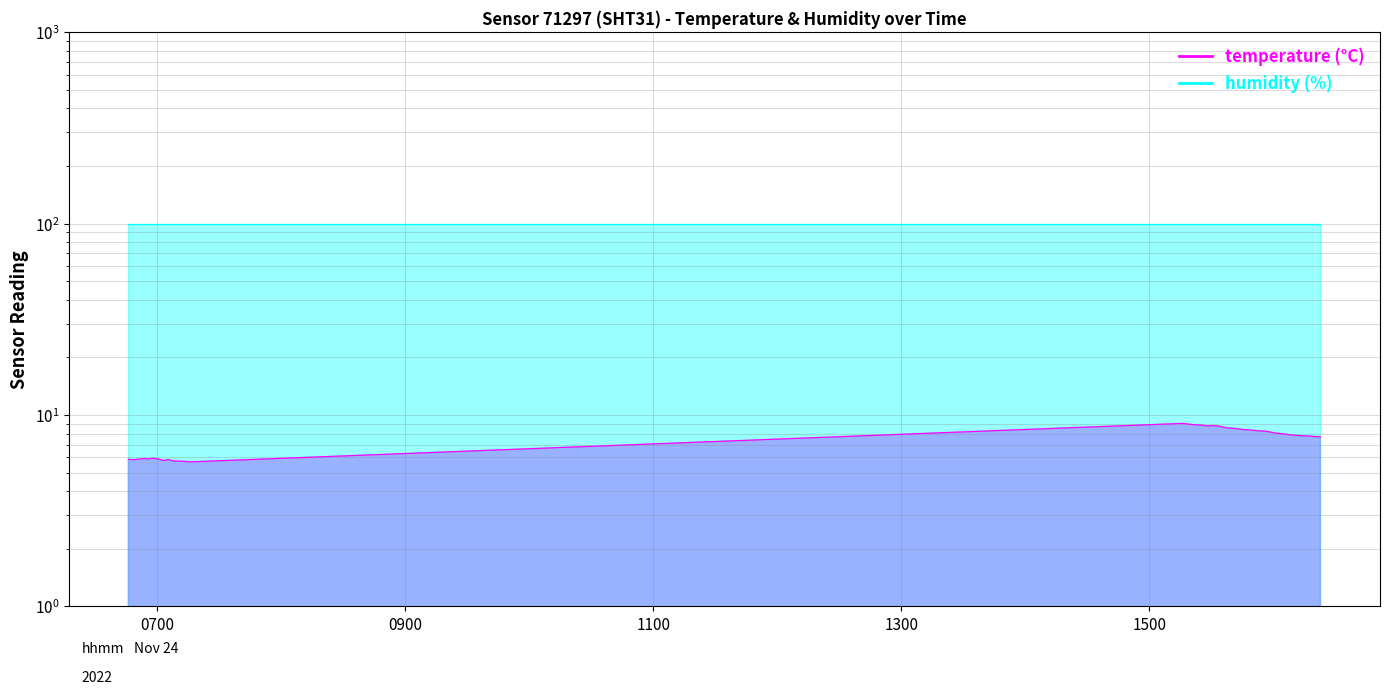

True or false: there are more than 0 points higher than both neighbors.

True